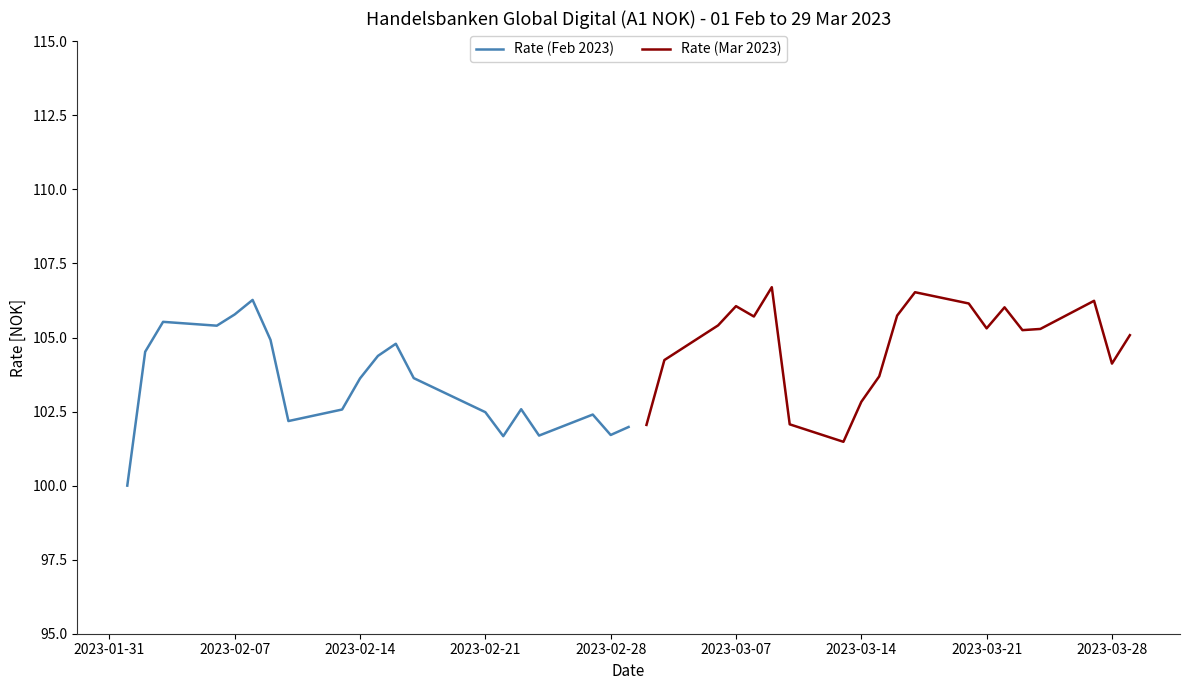

Is the value of Rate (Feb 2023) at 15 greater than the value of Rate (Mar 2023) at 9?

No